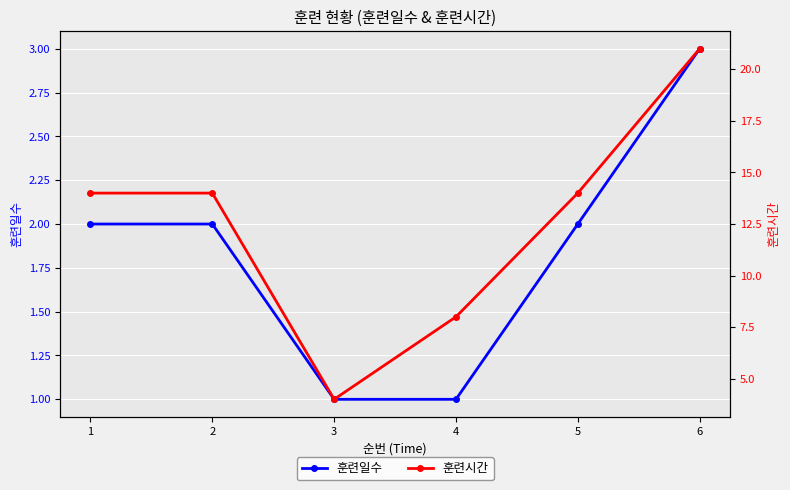

True or false: 훈련시간 and 훈련일수 intersect in this chart.

False